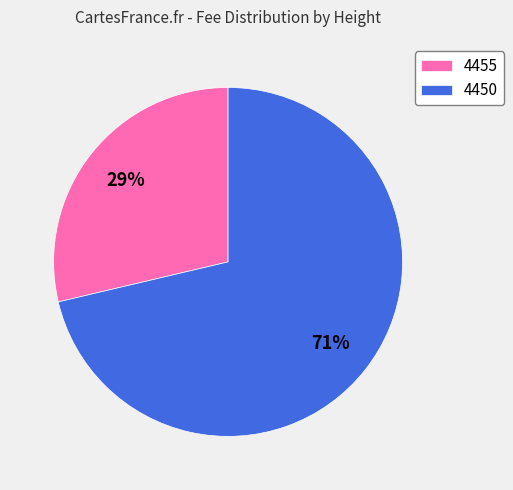

How many slices are in this pie chart?

2